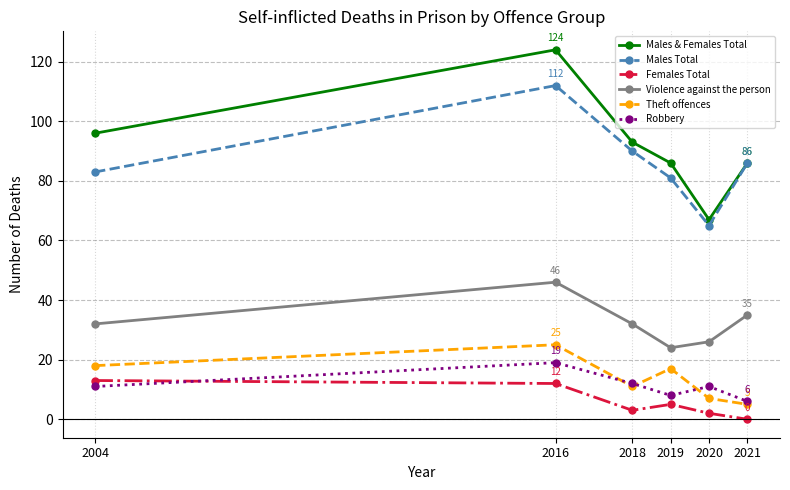

How many data points does each series have?

6